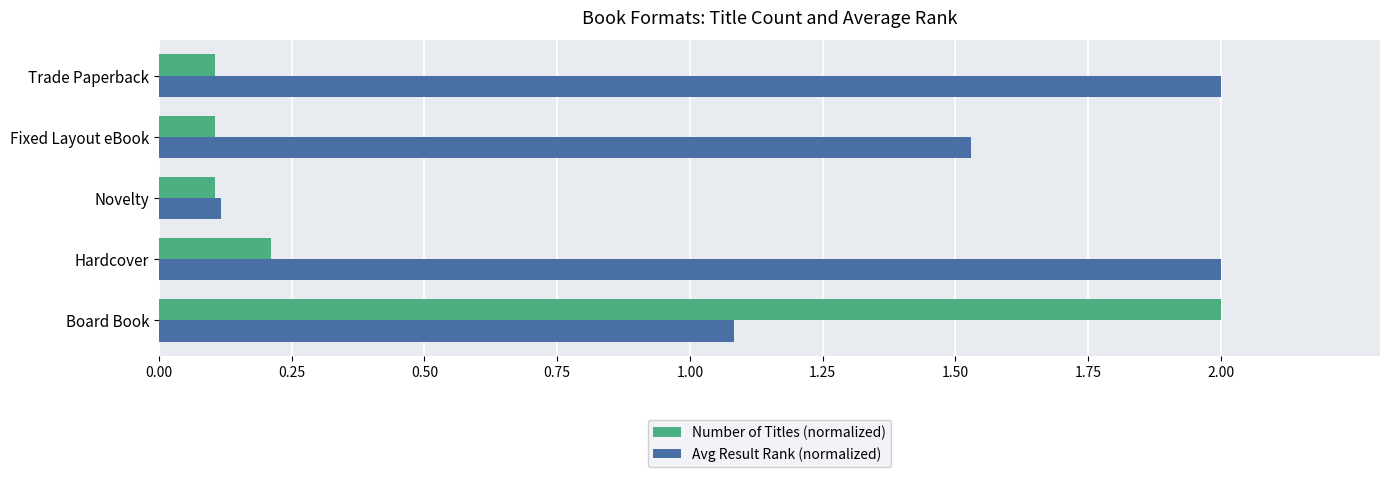

Rank the series by their average value, from highest to lowest.

Avg Result Rank (normalized), Number of Titles (normalized)